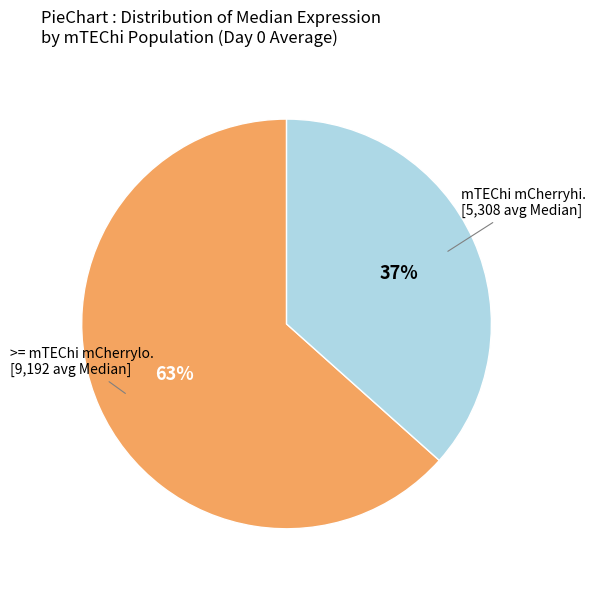

To the nearest percent, what is the average slice percentage?

50%